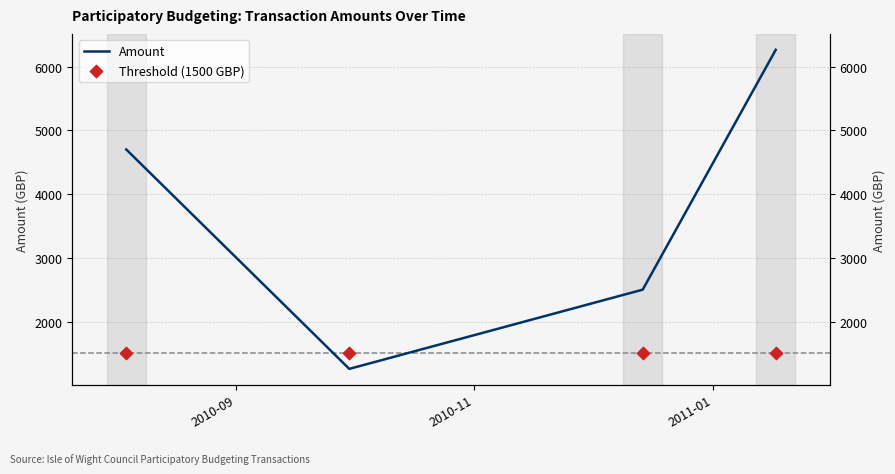

What are all the series names shown in the legend?

Amount, Threshold (1500 GBP)